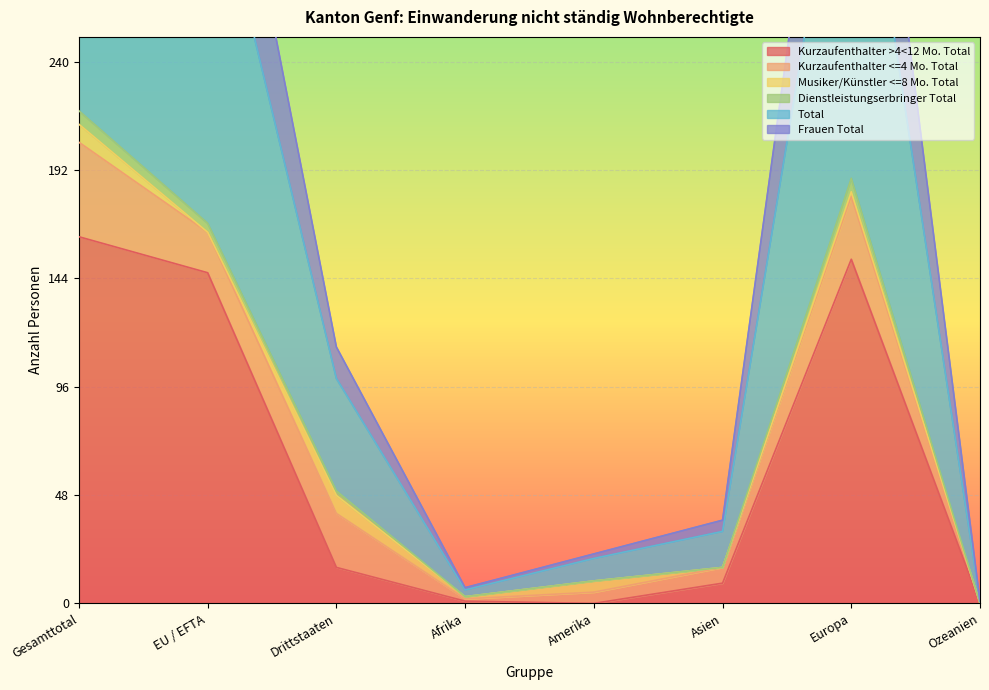

What is the highest value of the Kurzaufenthalter >4<12 Mo. Total series?

163